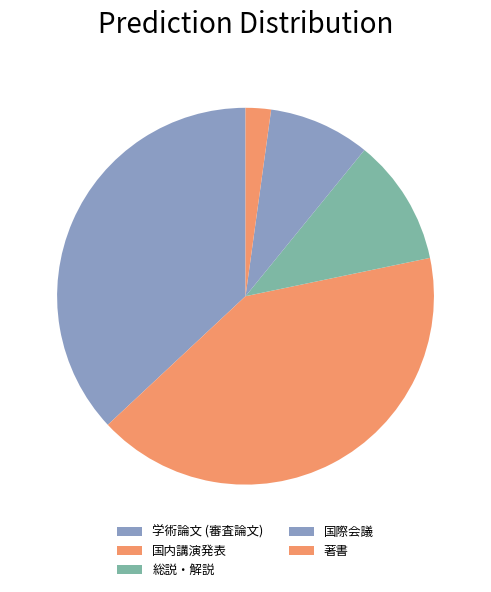

How many slices are in this pie chart?

5